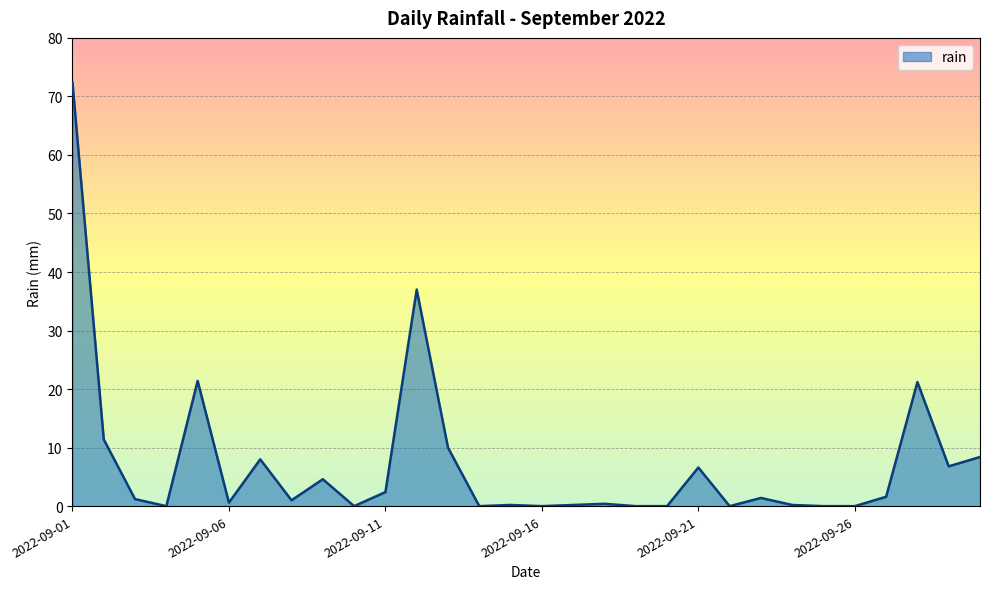

What is the difference between the maximum and minimum values?

72.4